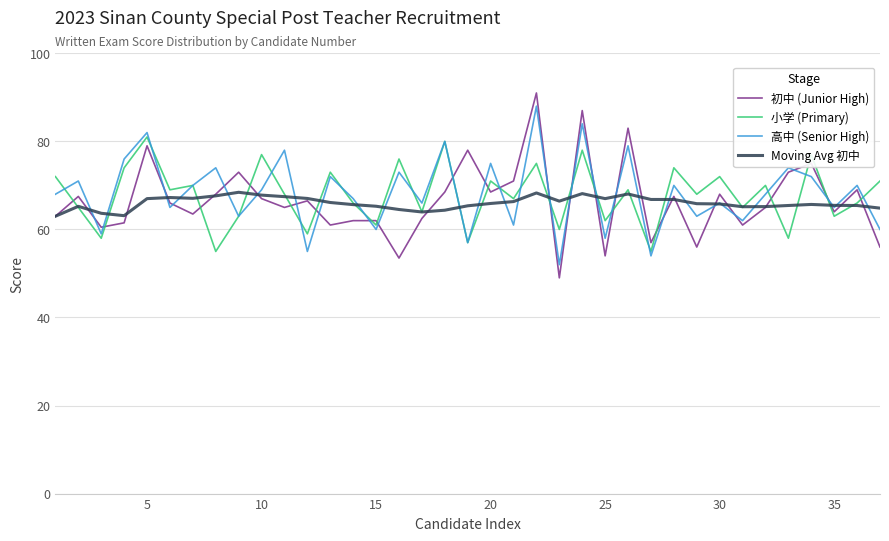

What is the difference between the maximum and minimum values in the 高中 (Senior High) series?

36.0